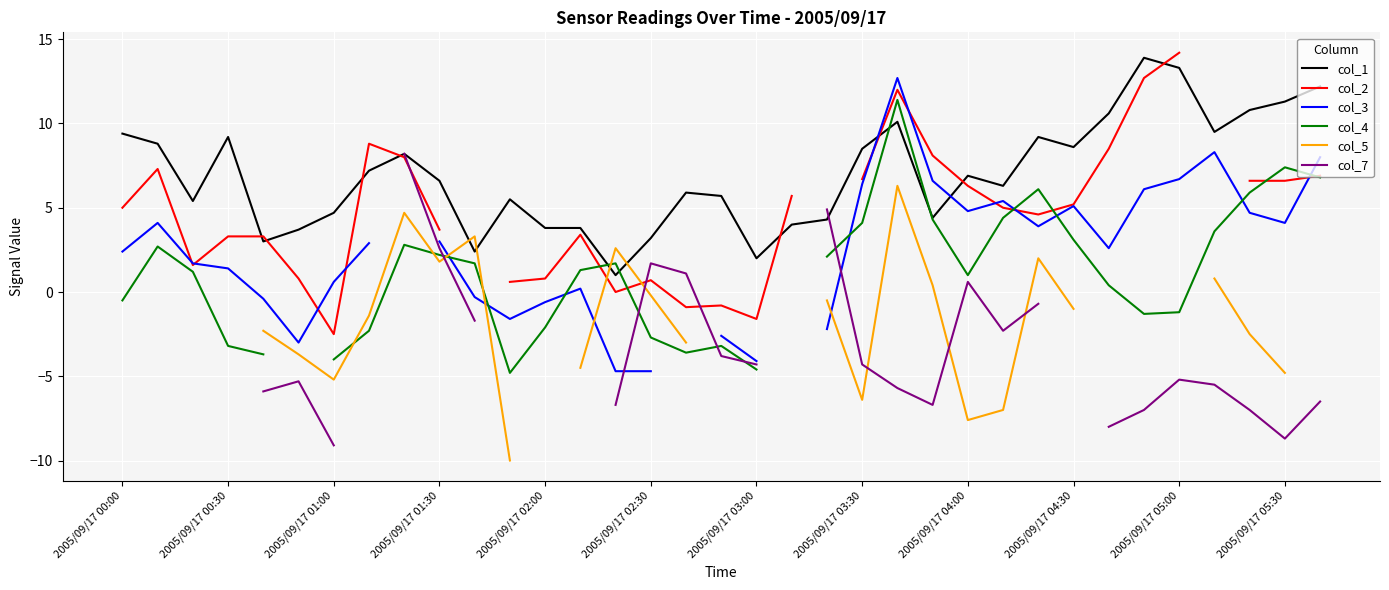

How many lines are shown in the chart?

6